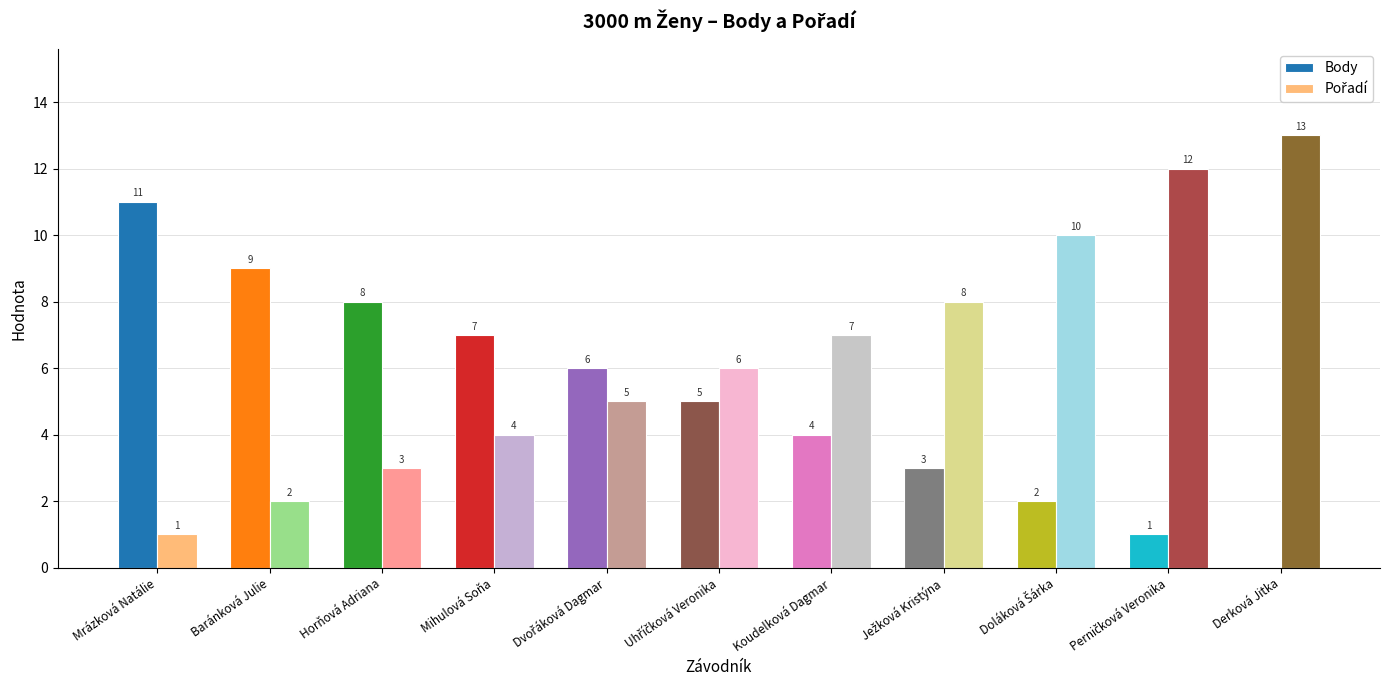

What is the greatest value displayed?

13